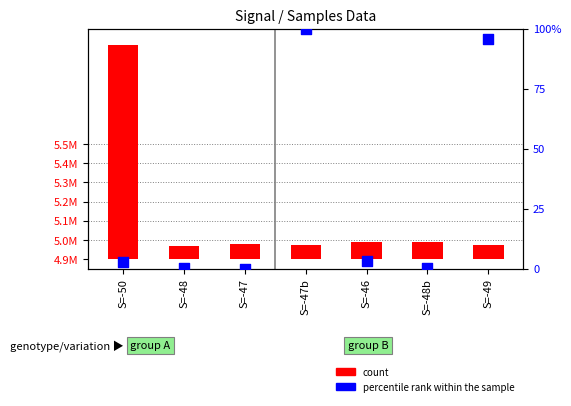

What are all the series names shown in the legend?

count, percentile rank within the sample